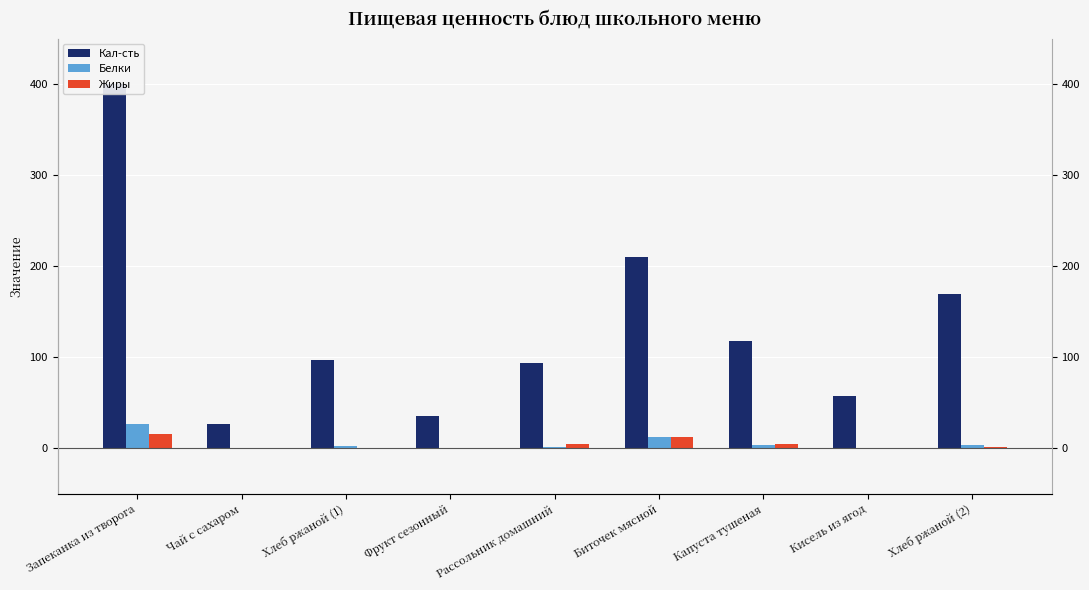

What position from the right is Хлеб ржаной (2)?

1